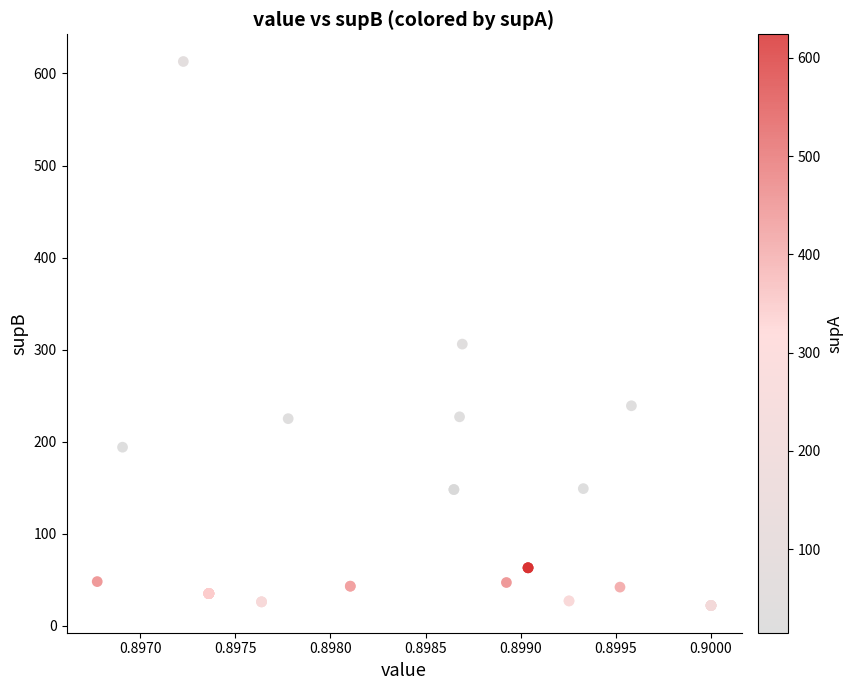

What Y value in the scatter plot is closest to 317?

306